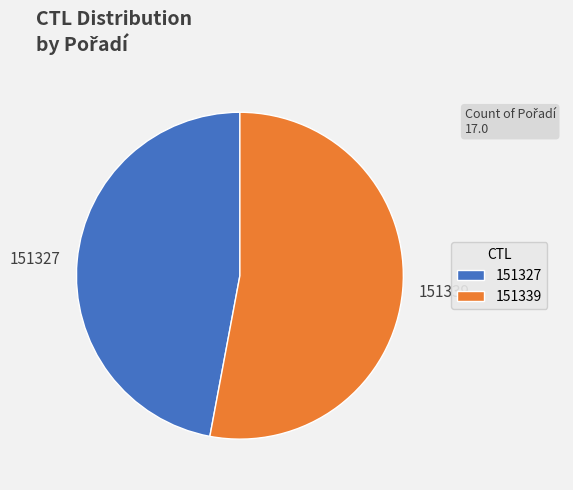

Which category has the smallest portion of the pie?

151327